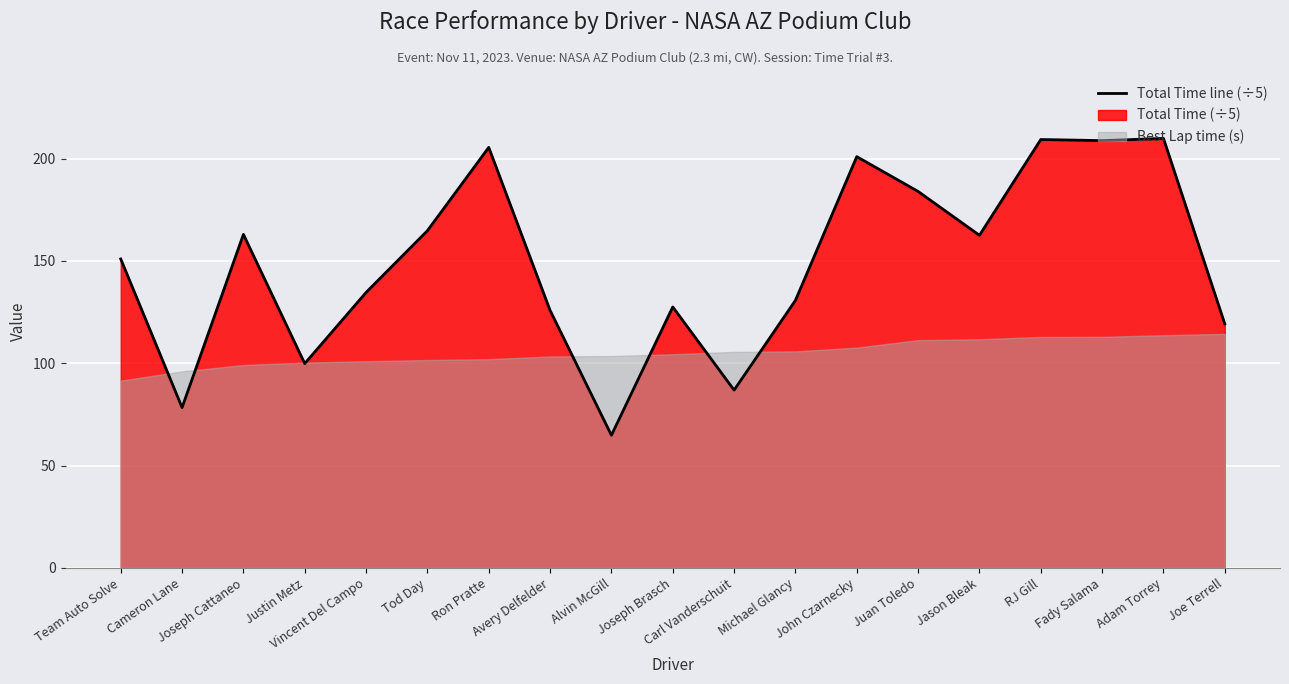

Reading right to left, what are all the values shown in this chart?

Joe Terrell=119.2	Adam Torrey=209.8	Fady Salama=208.8	RJ Gill=209.3	Jason Bleak=162.5	Juan Toledo=183.9	John Czarnecky=200.9	Michael Glancy=130.7	Carl Vanderschuit=86.9	Joseph Brasch=127.5	Alvin McGill=64.8	Avery Delfelder=125.8	Ron Pratte=205.4	Tod Day=164.8	Vincent Del Campo=134.6	Justin Metz=99.8	Joseph Cattaneo=162.9	Cameron Lane=78.3	Team Auto Solve=150.9